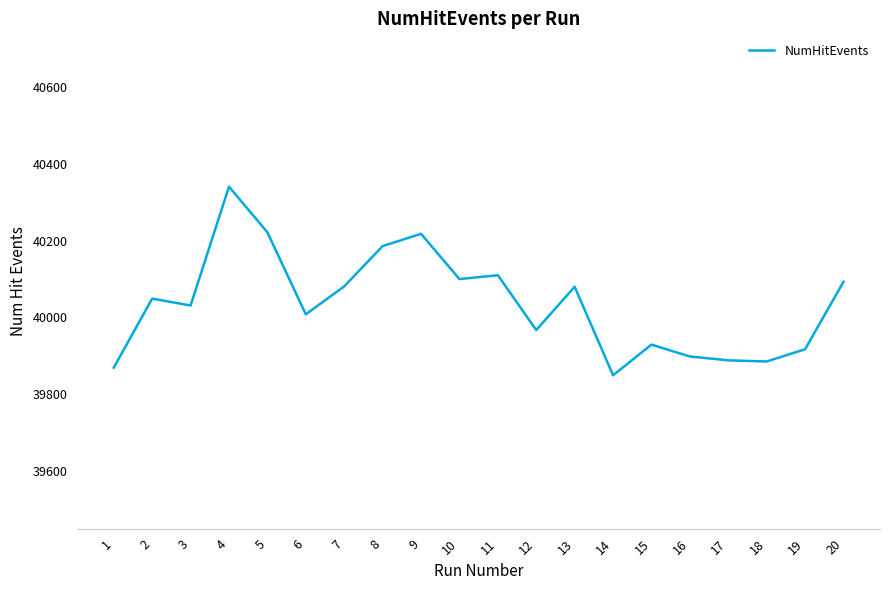

At which category does the data reach its first local peak?

2